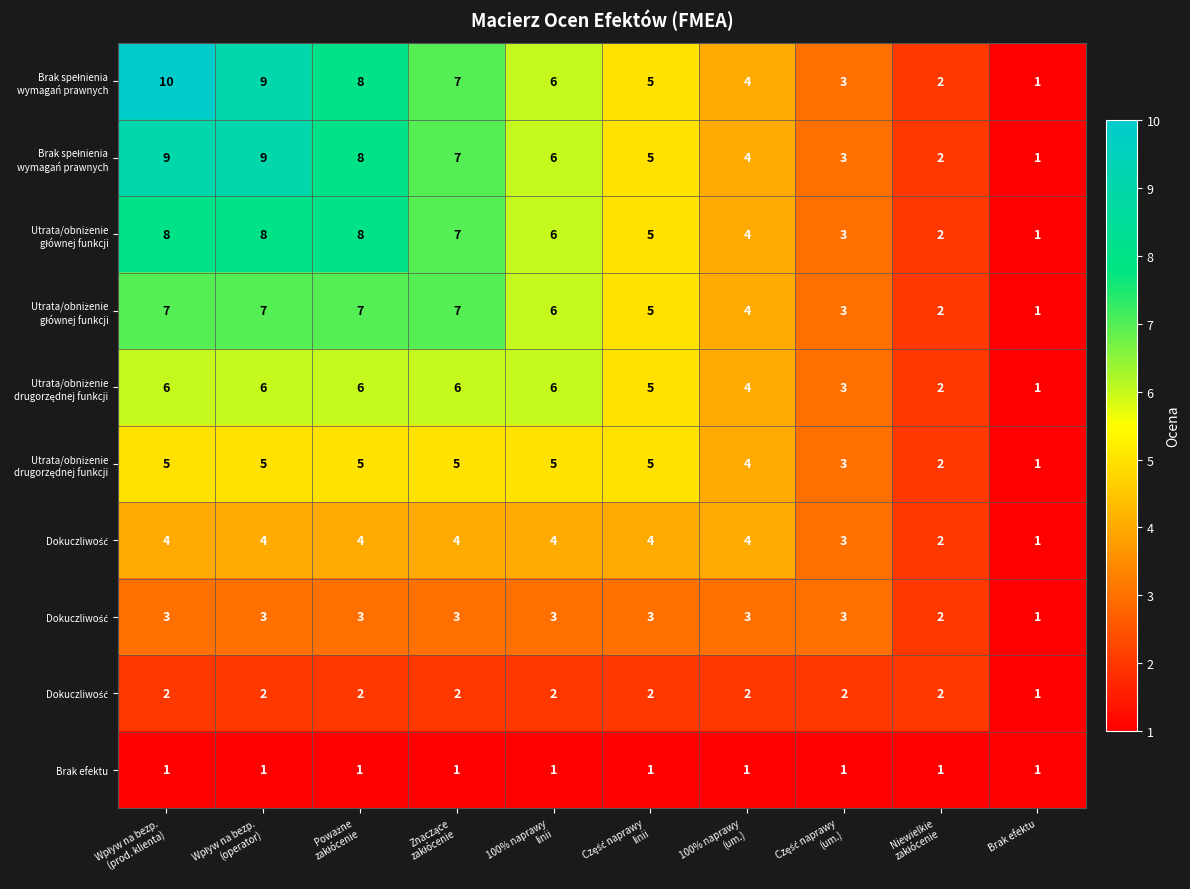

Which category has the highest value across all series?

Wpływ na bezp.
(prod. klienta)